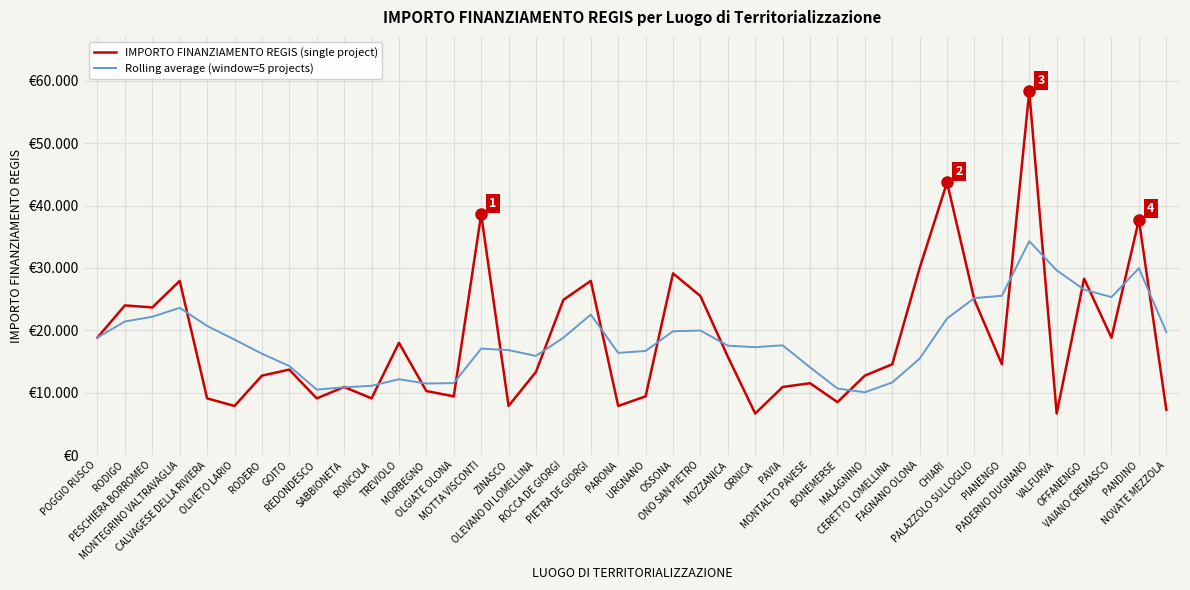

Is this an area chart (filled region under the line)?

No